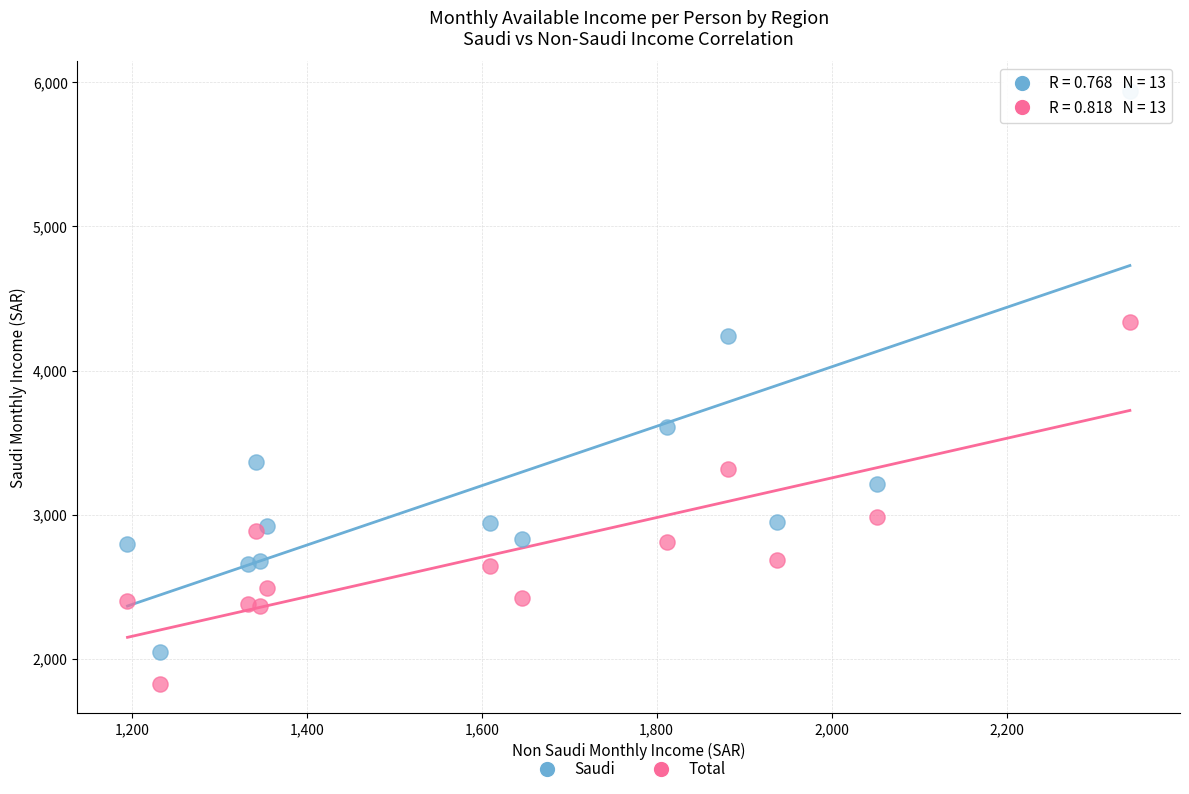

Across all data points, what is the range of Y values (max minus min)?

4113